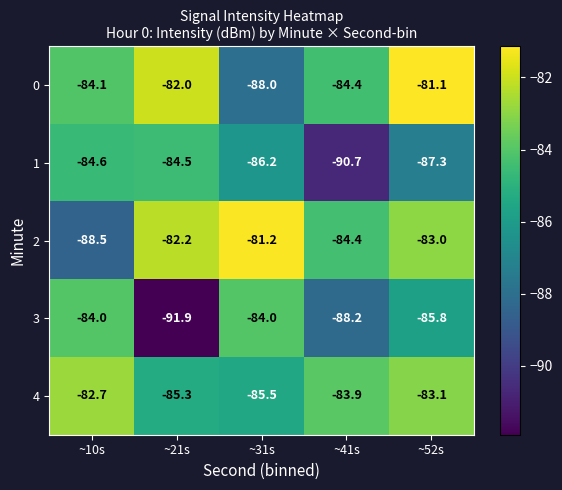

What is the spread (max minus min) of values at ~10s?

5.8